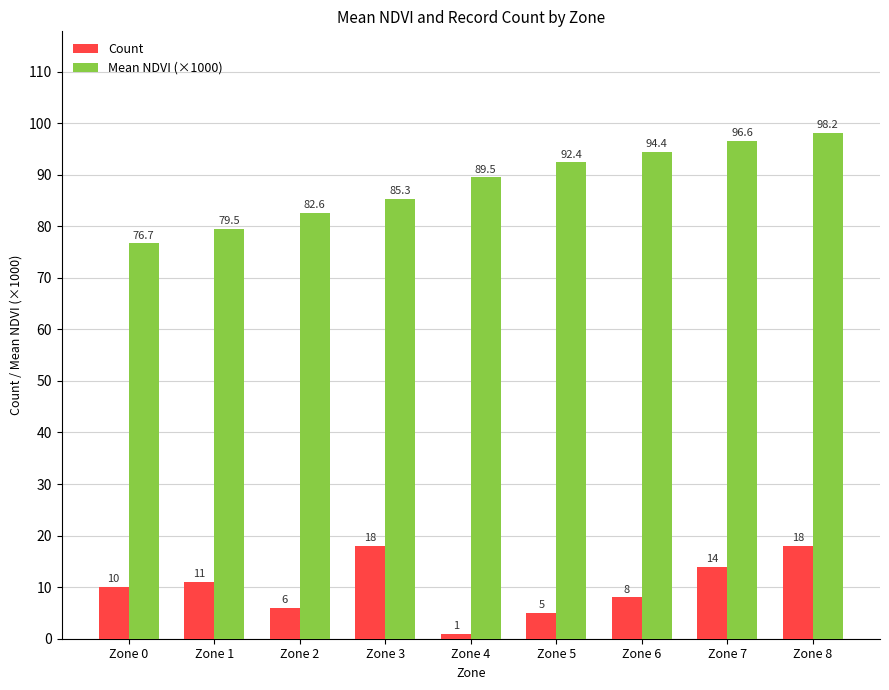

What is the sum of all Mean NDVI (×1000) values?

795.0